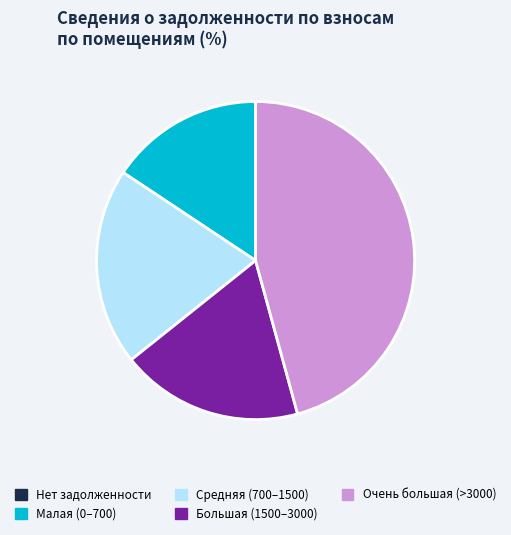

True or false: Большая (1500–3000) accounts for 19% of the total.

True